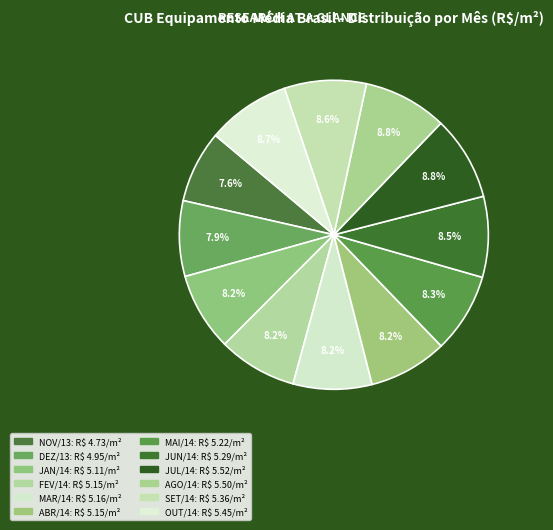

Which has a higher value, JUL/14 or ABR/14?

JUL/14